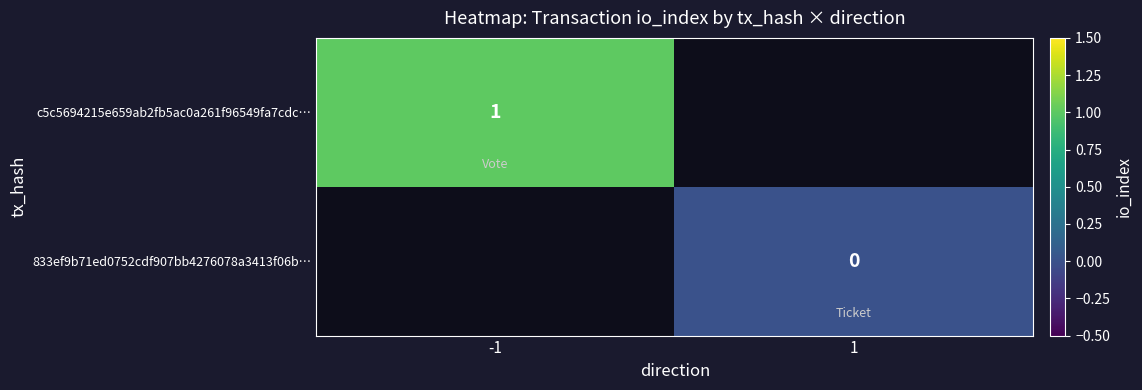

Rank the categories by c5c5694215e659ab2fb5ac0a261f96549fa7cdc… value from highest to lowest.

-1, 1